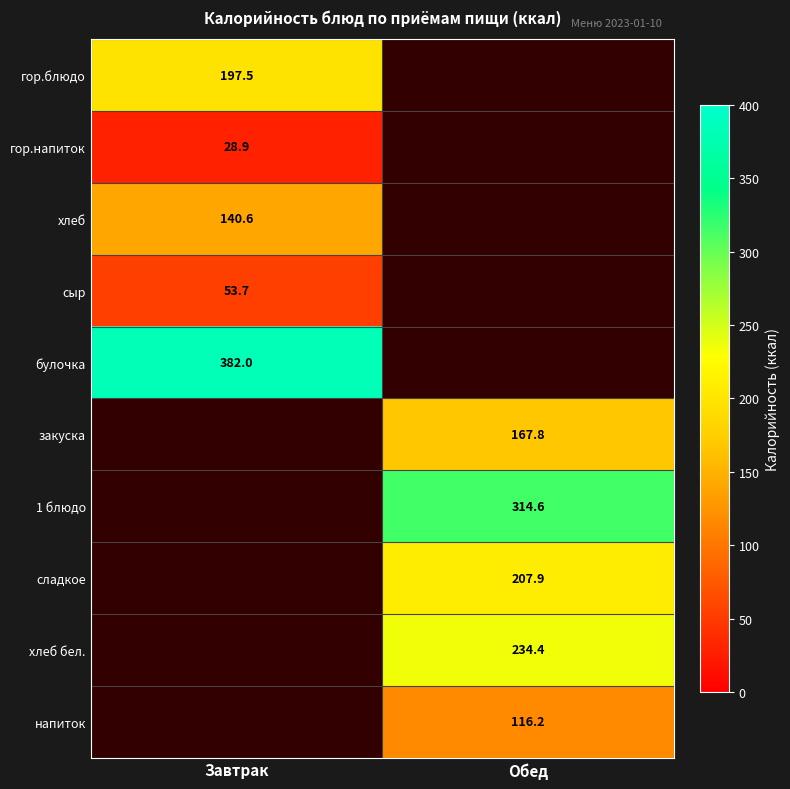

What is the difference between the highest and lowest values at Завтрак?

353.1